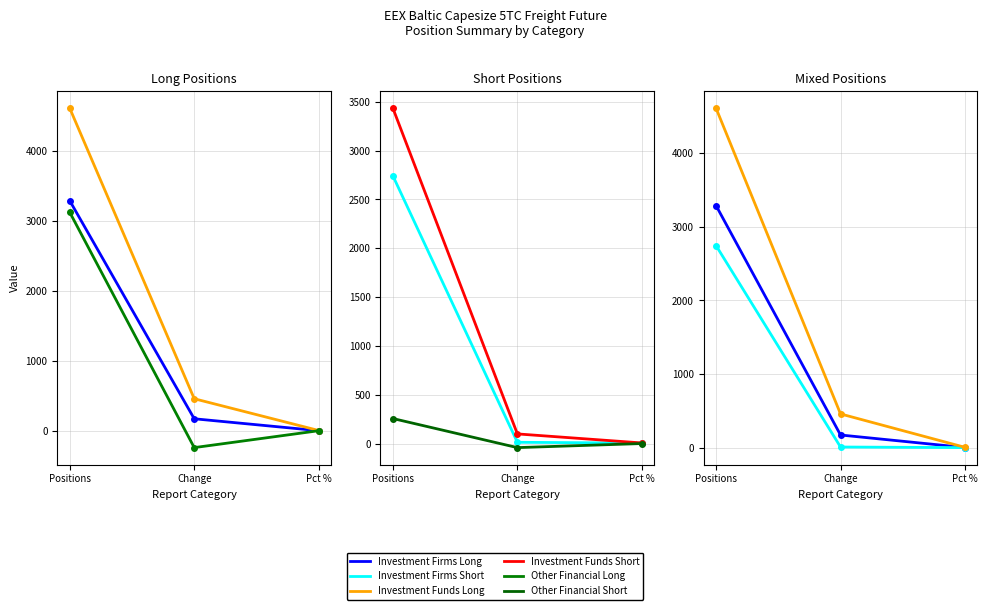

Where is Other Financial Long nearest to the value 1442?

Pct %